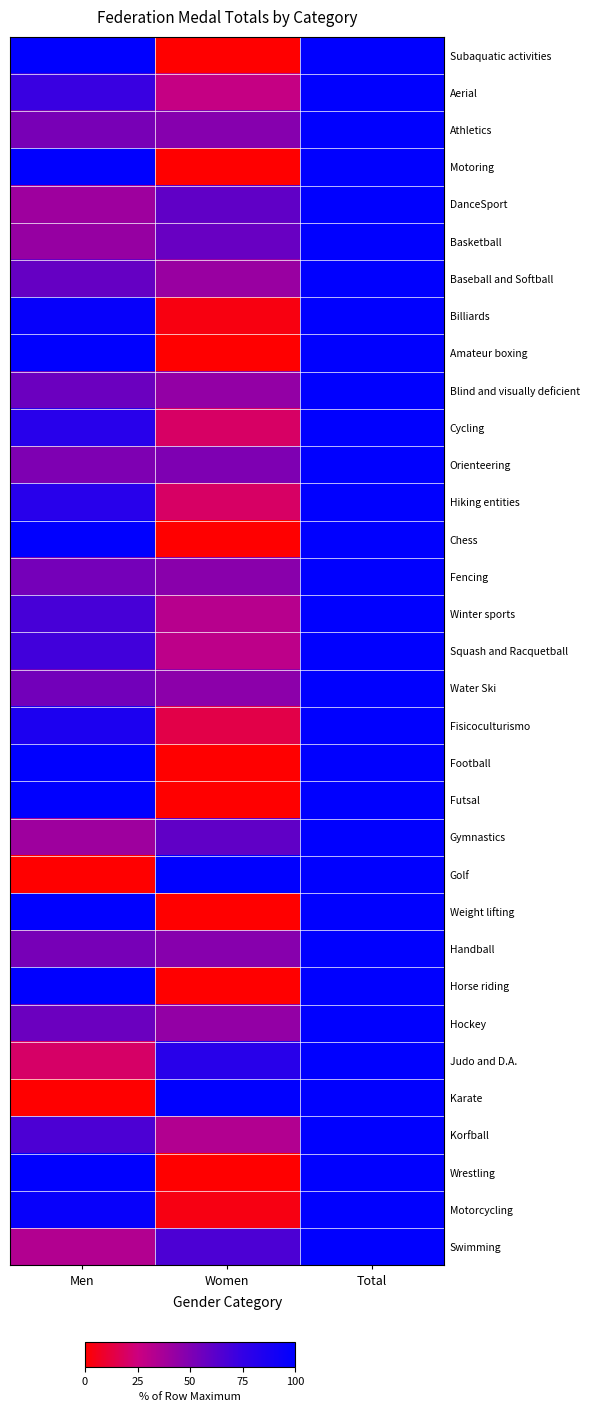

Between Women and Total, which series saw the biggest shift?

Subaquatic activities